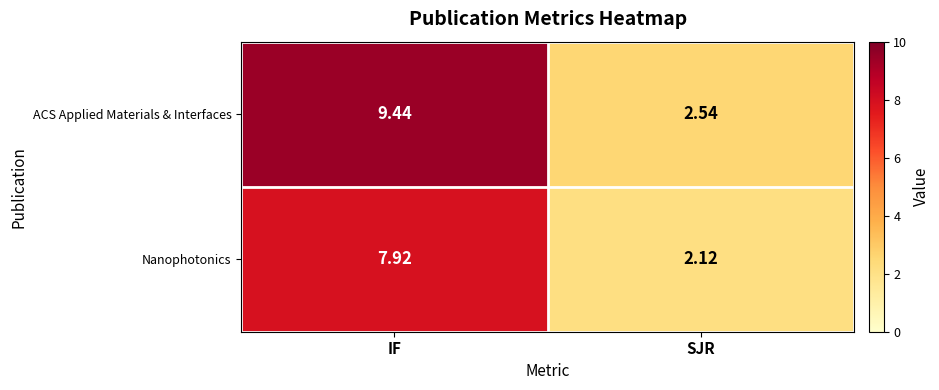

Which series has the largest total across all categories?

ACS Applied Materials & Interfaces